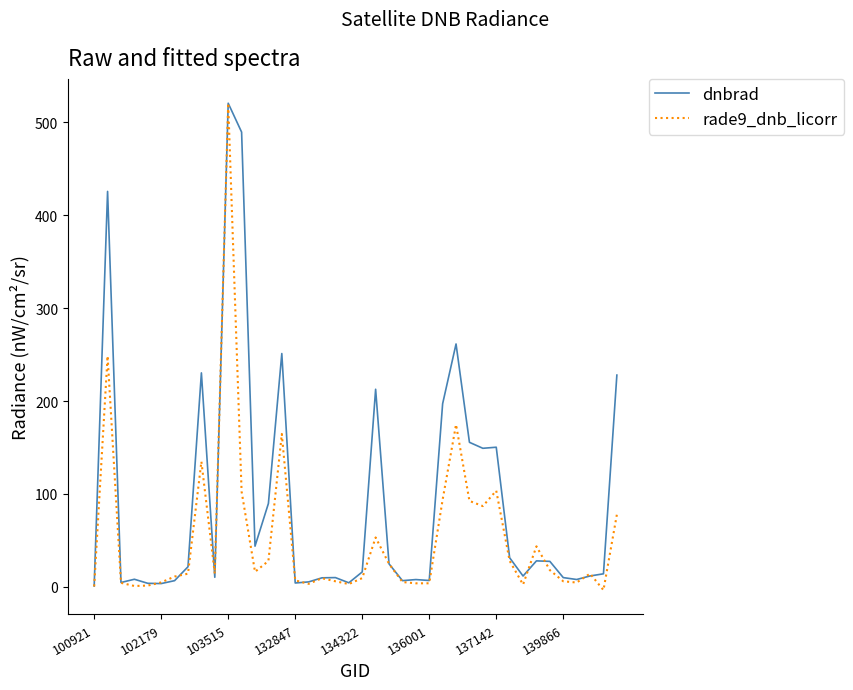

How many lines are shown in the chart?

2